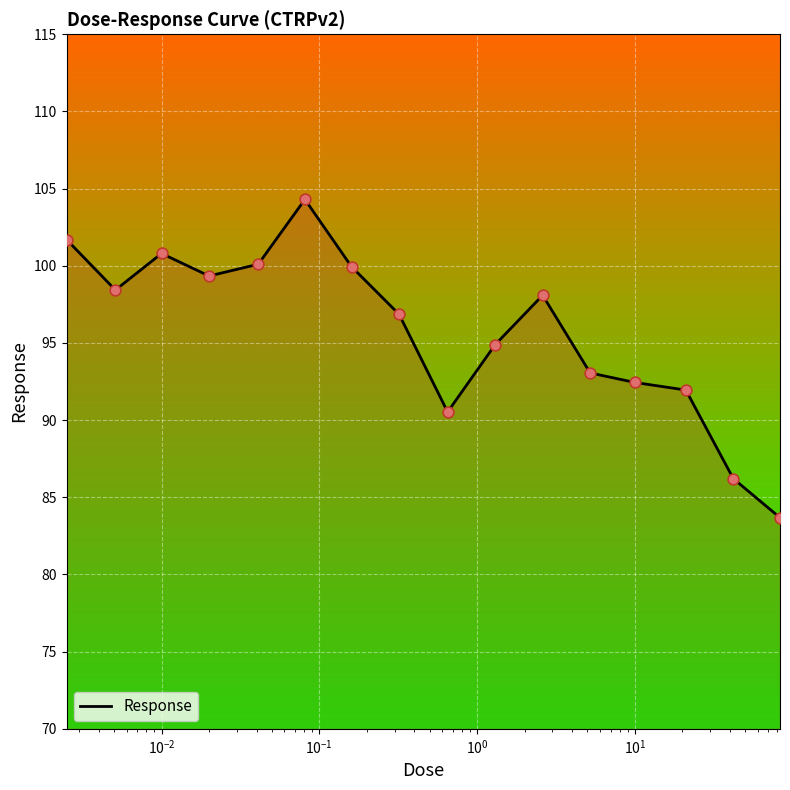

What is the difference between the maximum and minimum values?

20.6